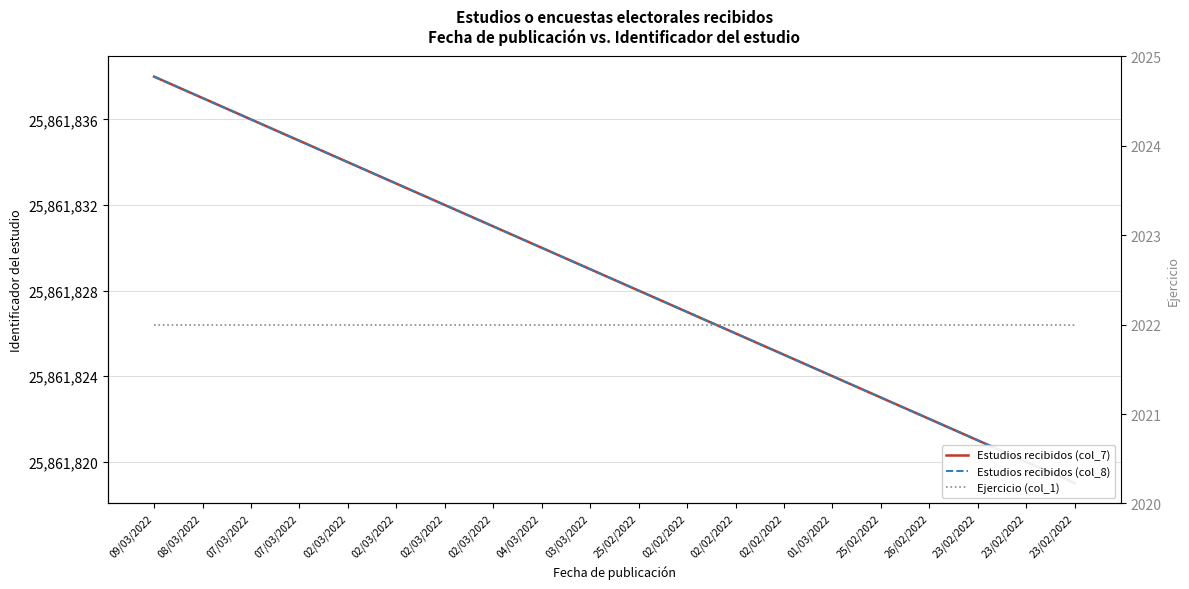

How many lines are shown in the chart?

3